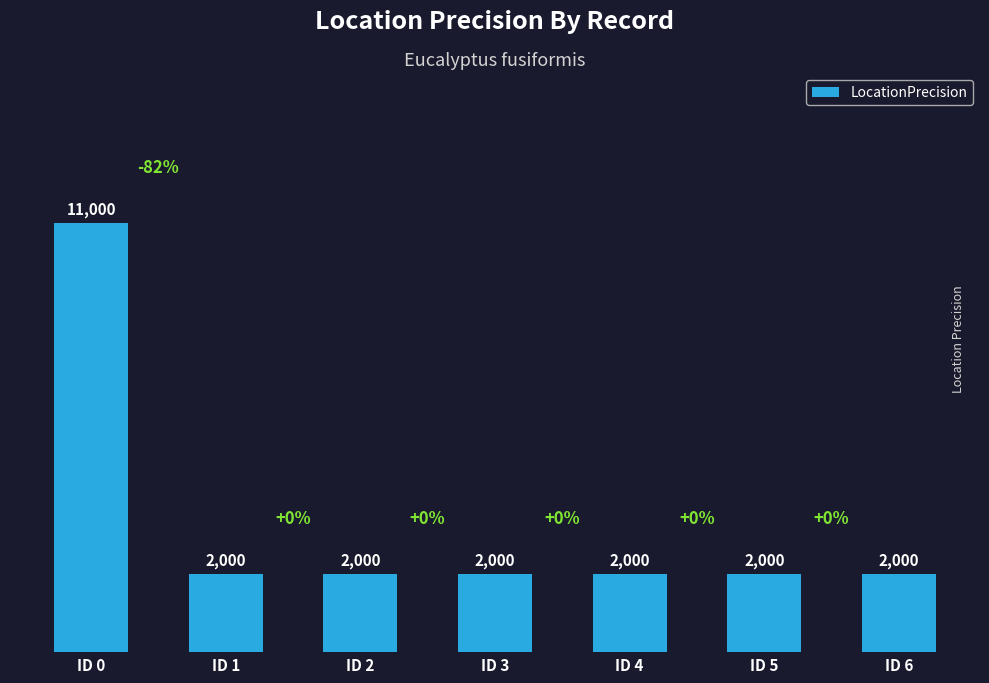

Reading right to left, what are all the values shown in this chart?

2000	2000	2000	2000	2000	2000	11000